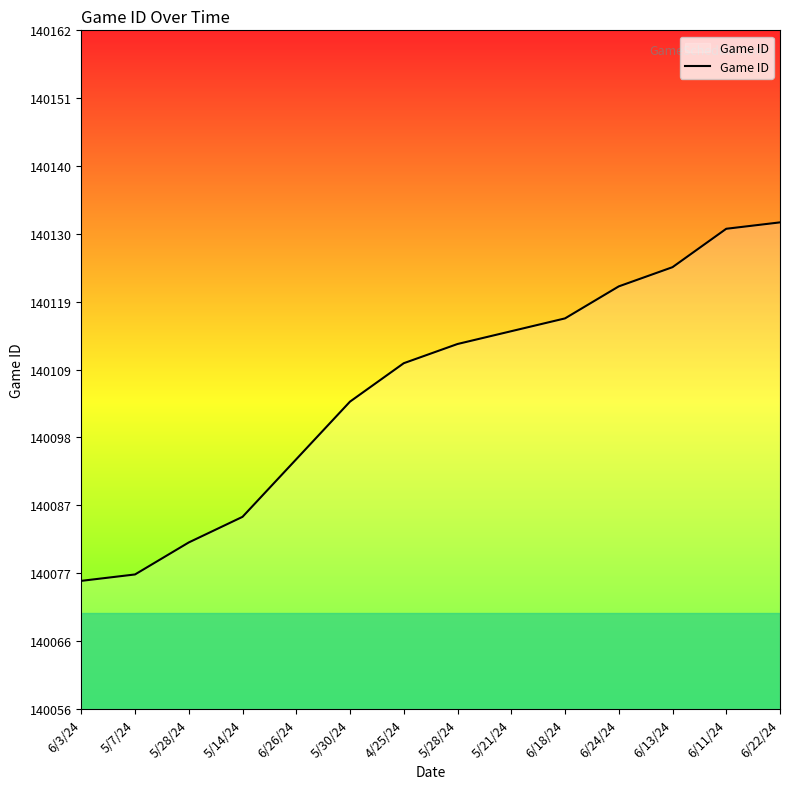

Is this an area chart (filled region under the line)?

Yes